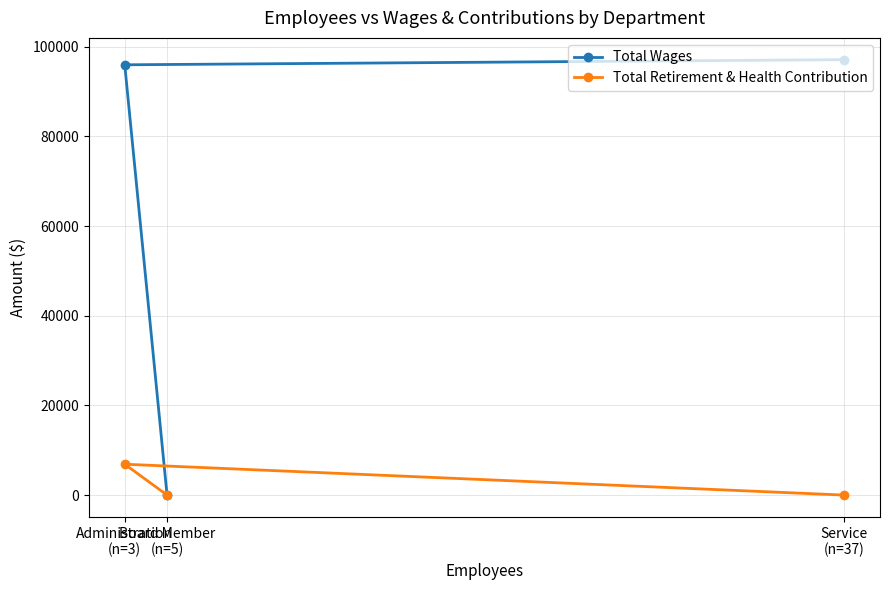

At Service
(n=37), list the series in order from smallest to largest.

Total Retirement & Health Contribution, Total Wages